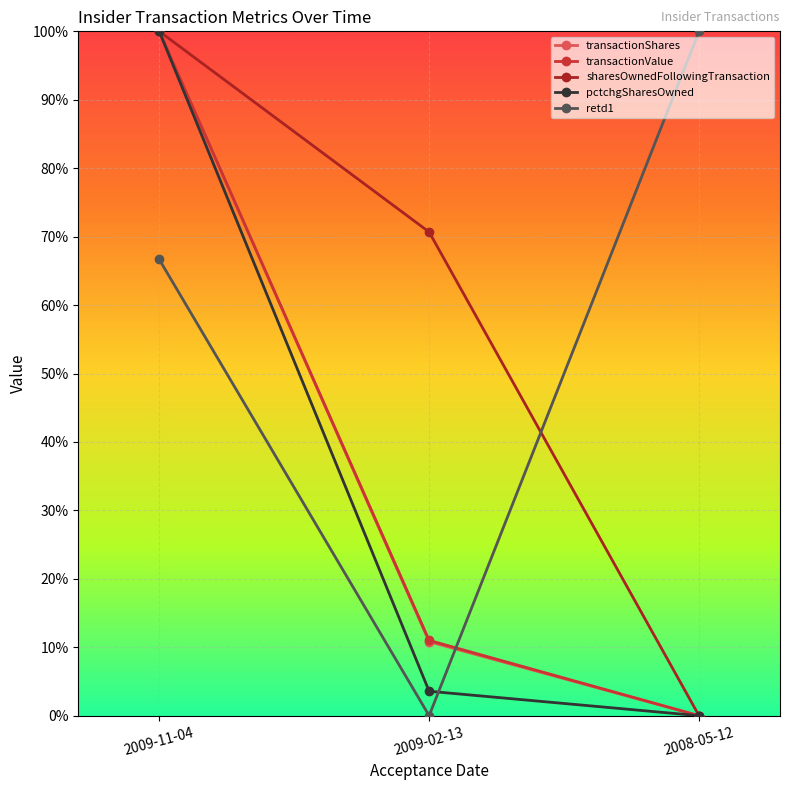

What are all the series names shown in the legend?

transactionShares, transactionValue, sharesOwnedFollowingTransaction, pctchgSharesOwned, retd1